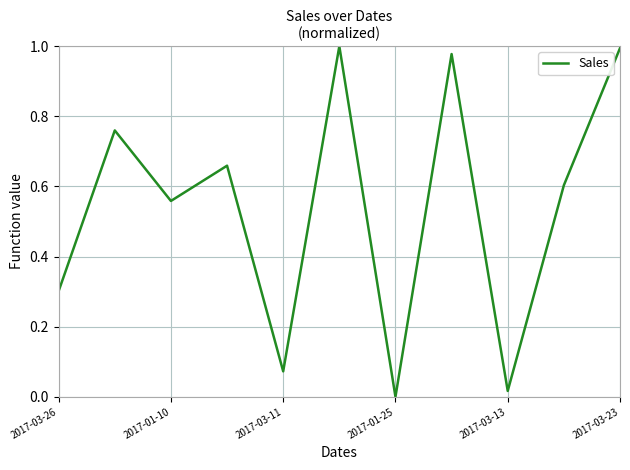

What is the difference between the maximum and minimum values?

1.0